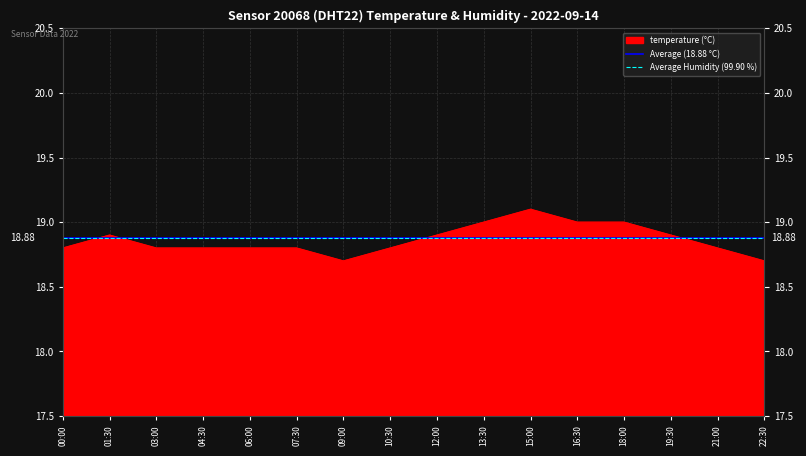

Rank the categories by value from highest to lowest.

15:00, 13:30, 16:30, 18:00, 01:30, 12:00, 19:30, 00:00, 03:00, 04:30, 06:00, 07:30, 10:30, 21:00, 09:00, 22:30